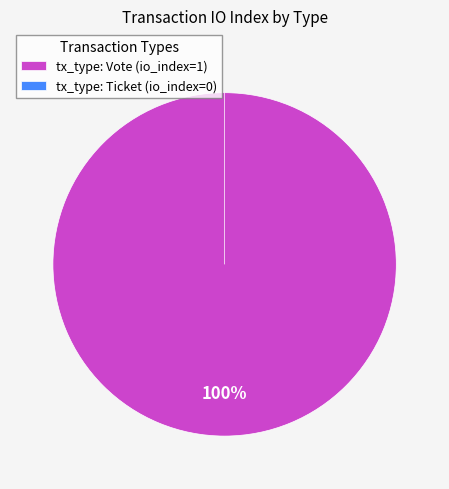

Do Ticket and Vote together represent more than half of the pie?

Yes